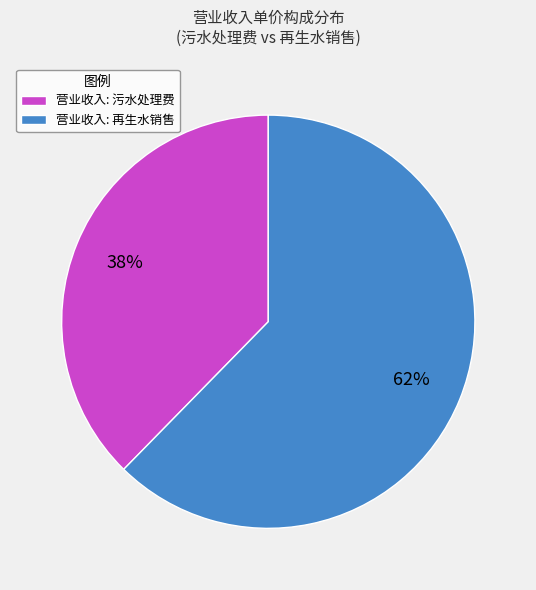

Count the number of slices in the pie.

2